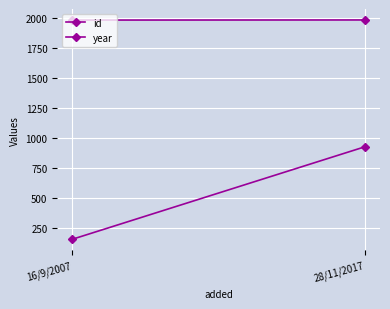

Reading left to right, list all the values displayed in this chart.

id: 156	929
year: 1984	1985